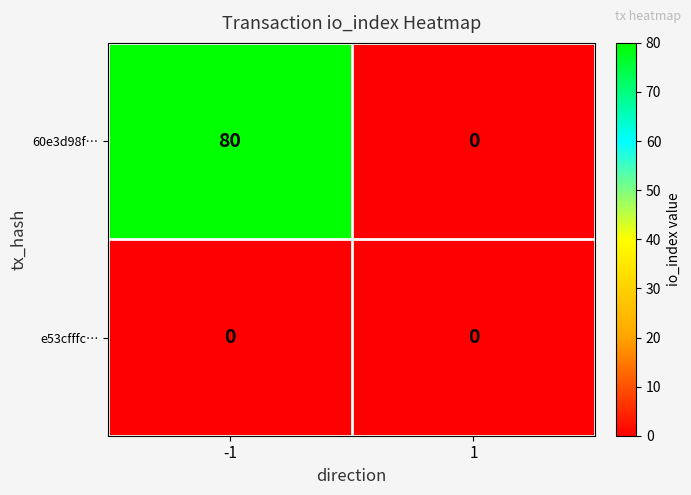

List the series in order of their overall mean, highest first.

60e3d98f…, e53cfffc…